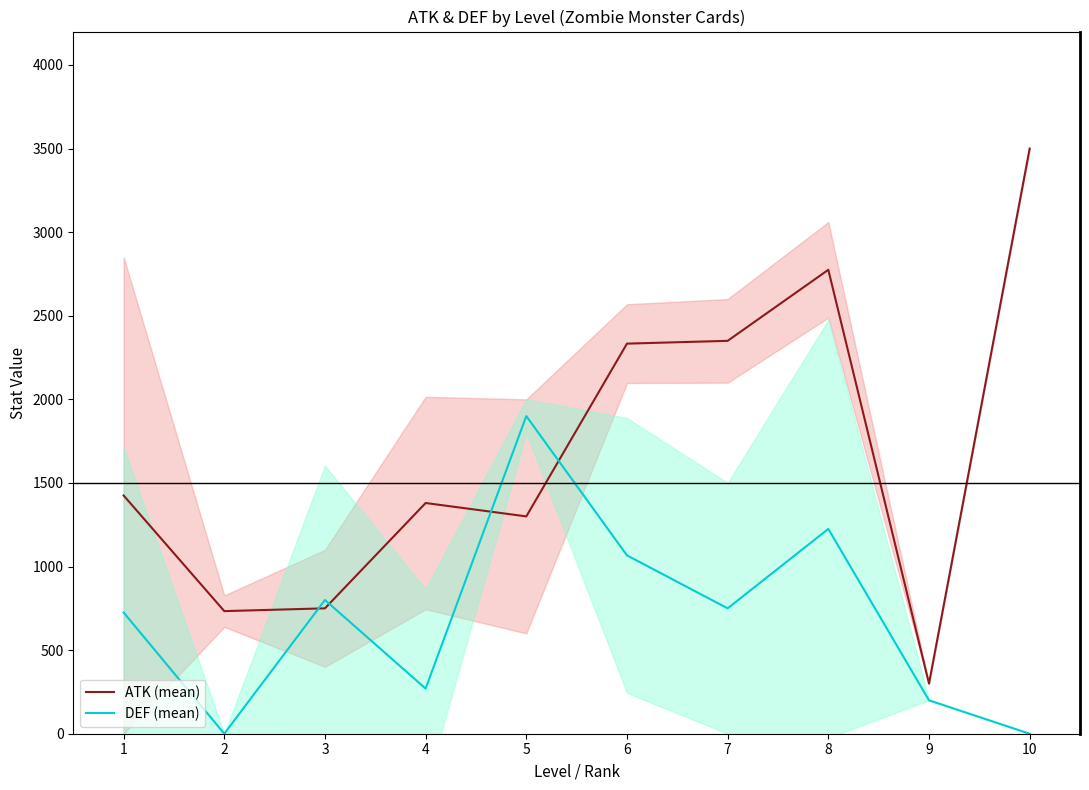

What is the difference between the ATK (mean) values at 10 and 3?

2750.0